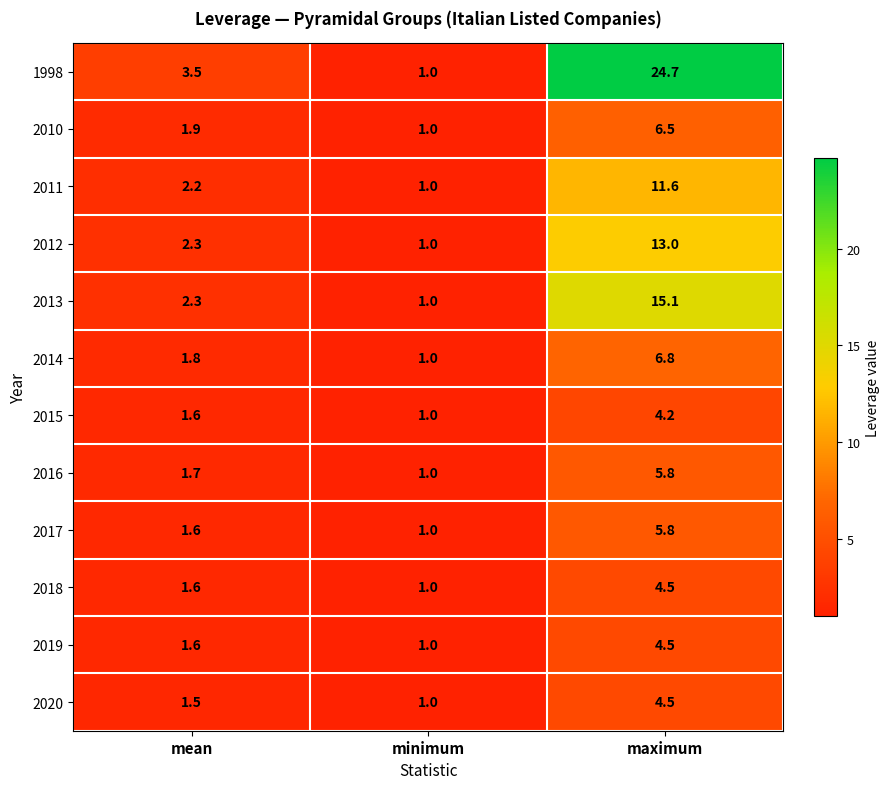

Where is 2012 nearest to the value 7?

mean